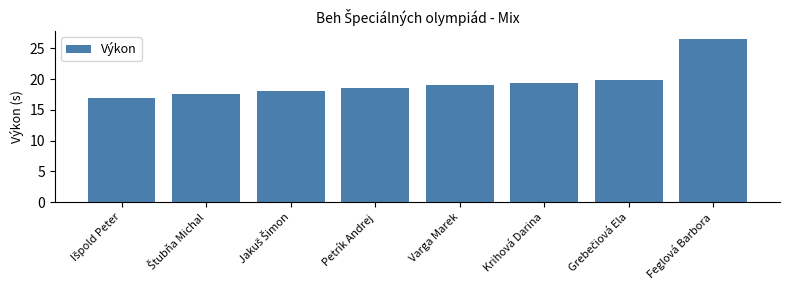

The value at Krihová Darina is 29.8. True or false?

False